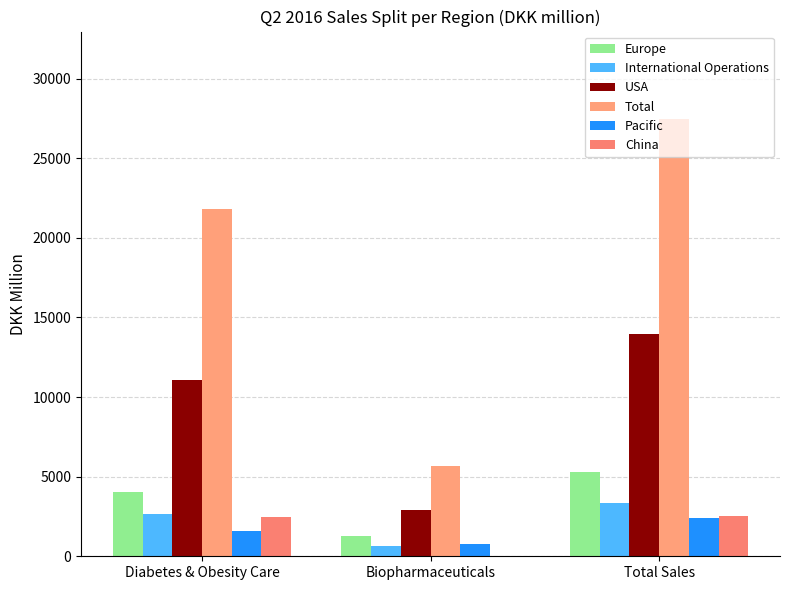

Count the Europe values in the range 1279 to 5298.

3